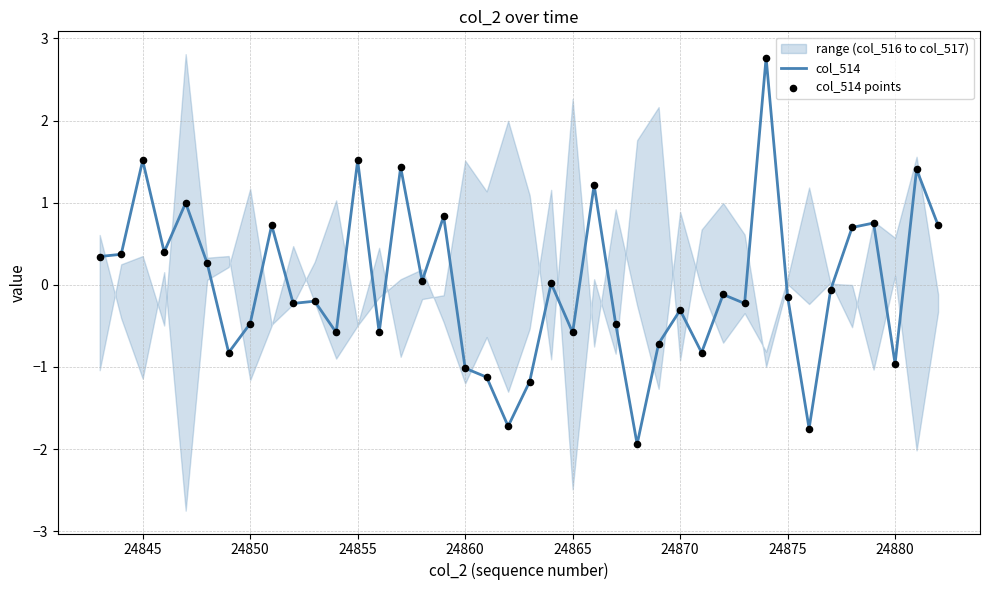

Which series reaches the maximum Y coordinate?

col_514